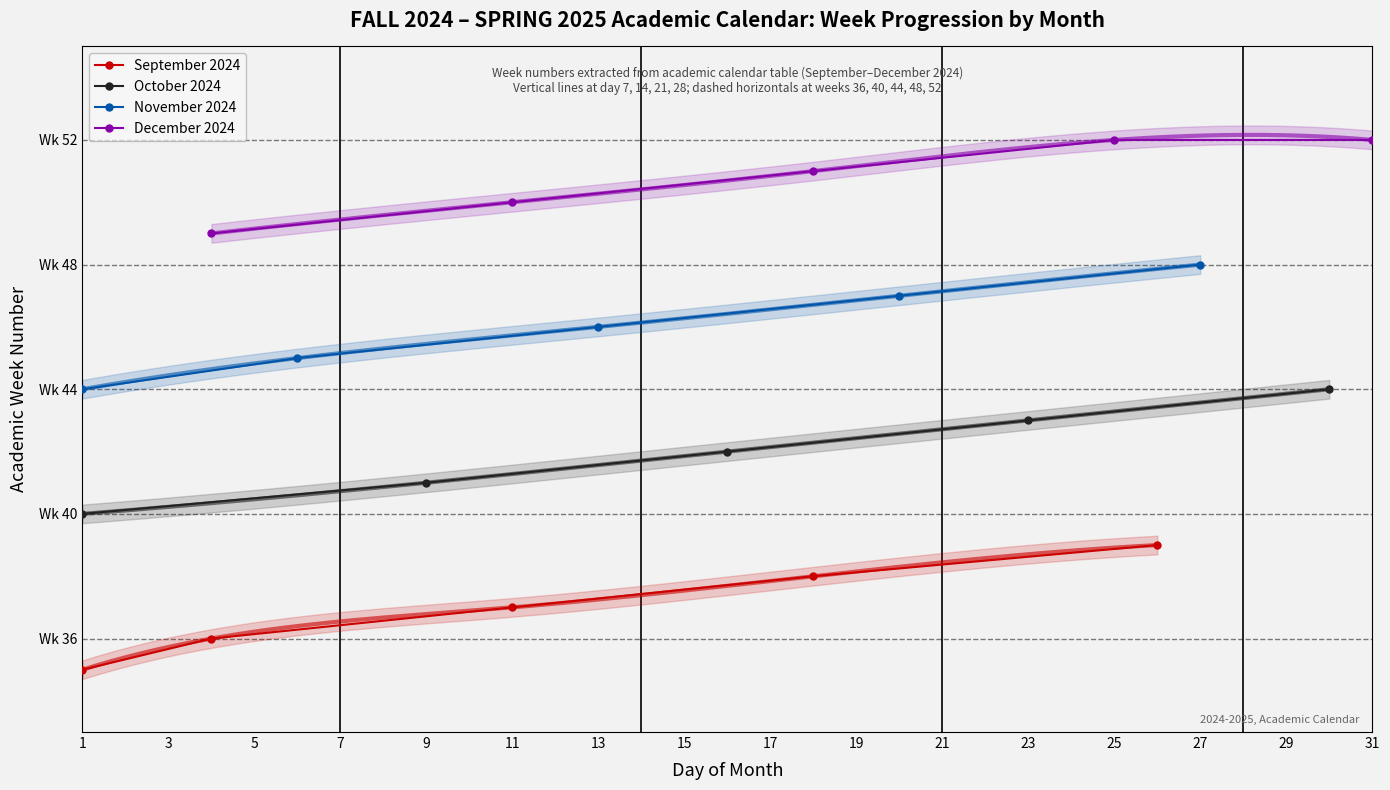

What are all the series names shown in the legend?

September 2024, October 2024, November 2024, December 2024